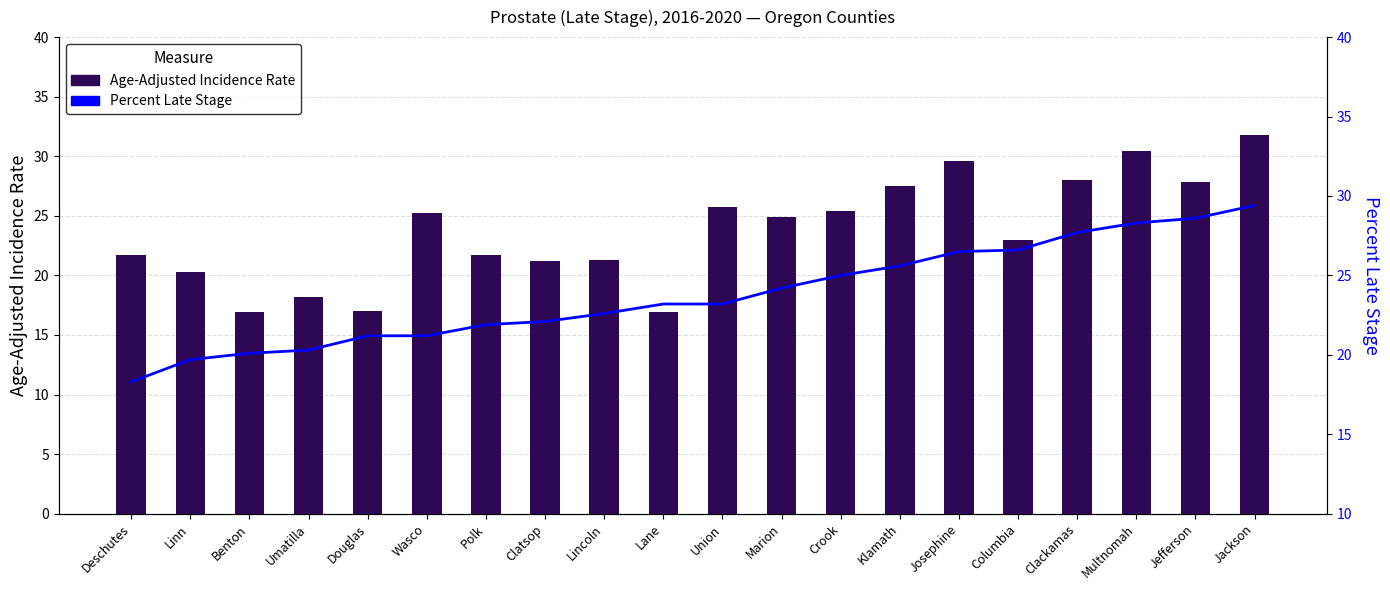

What is the minimum value for Percent Late Stage?

18.3